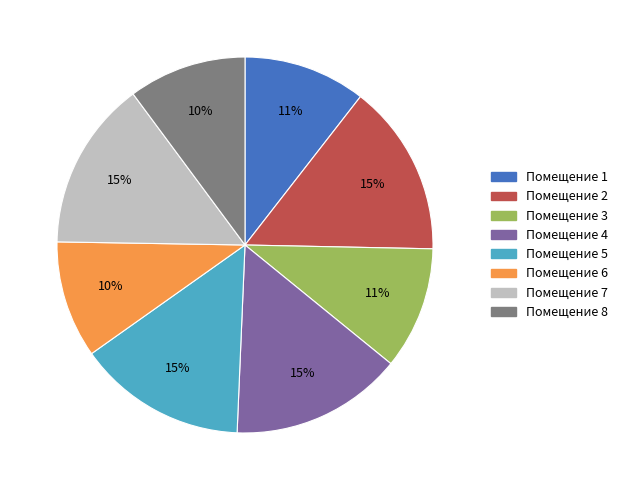

To the nearest percent, what is the average slice percentage?

12%